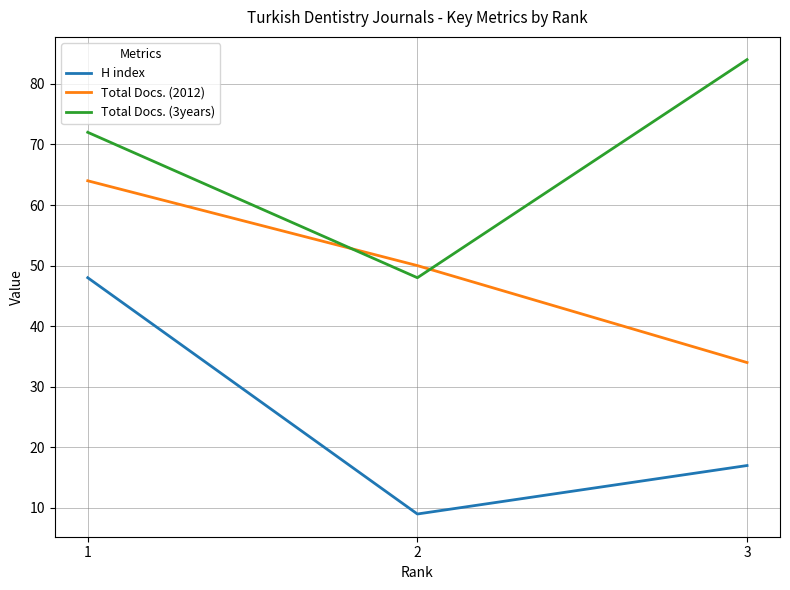

How many values in the H index series exceed 17?

1